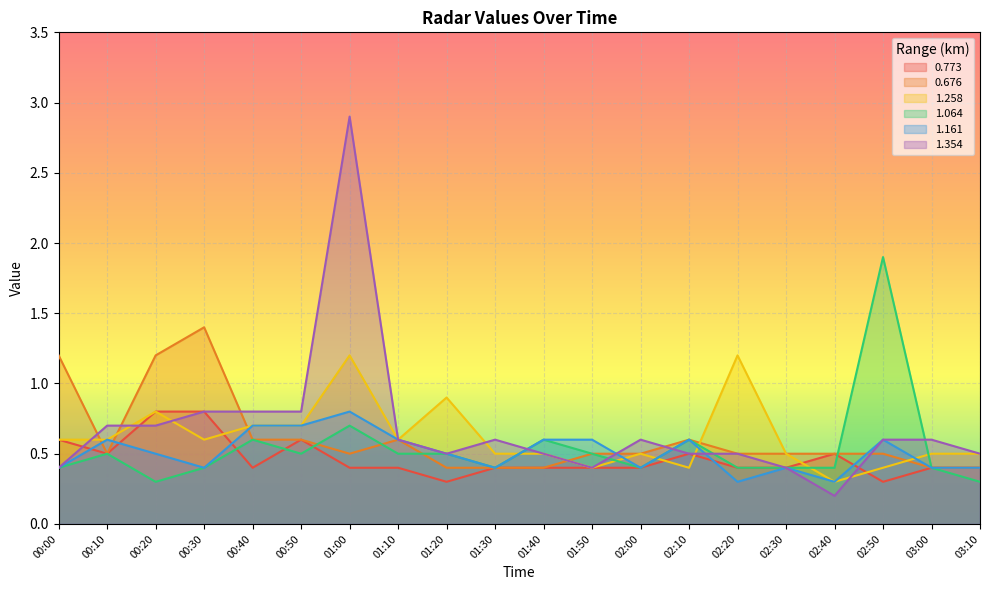

What value does the 0.773 series have at 01:00?

0.4